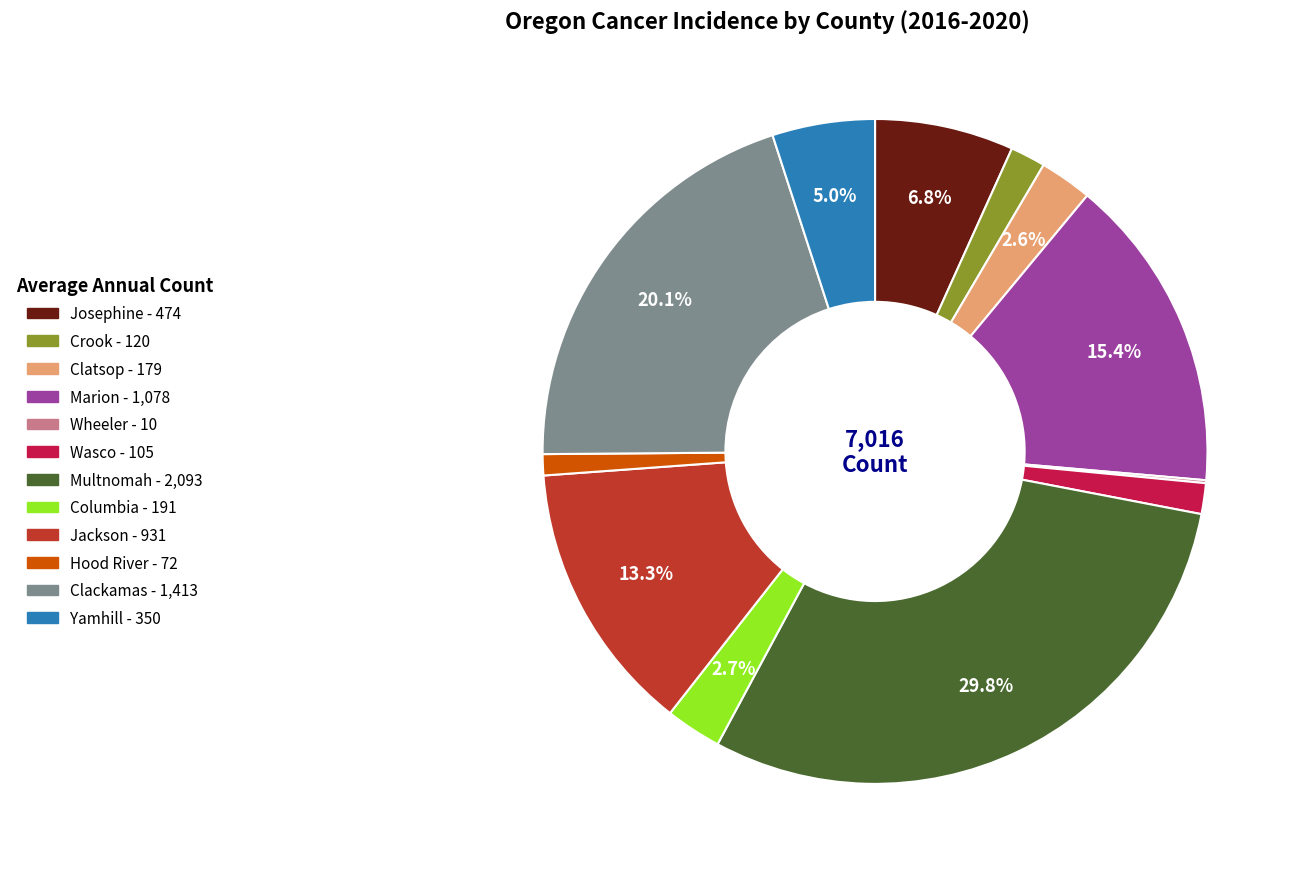

The Clatsop slice represents 3% of the pie. True or false?

True